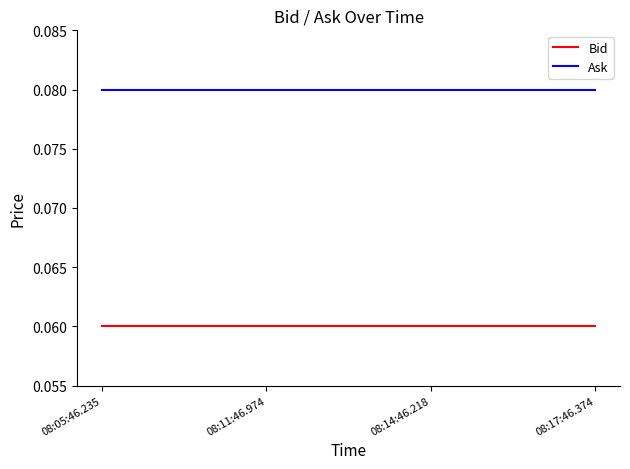

What position from the left is 08:05:46.235?

1